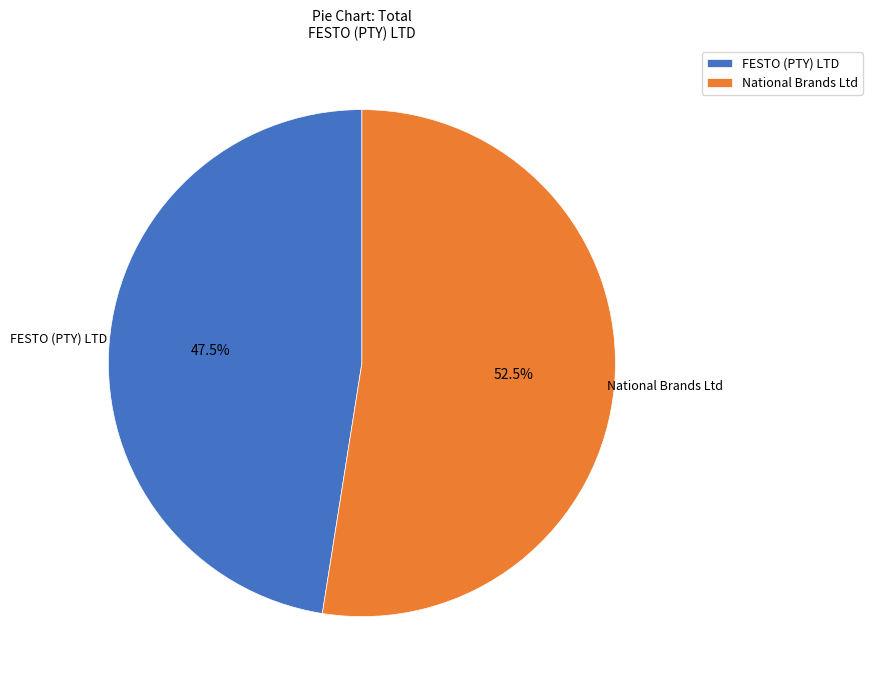

What portion of the pie excludes FESTO (PTY) LTD?

52.5%